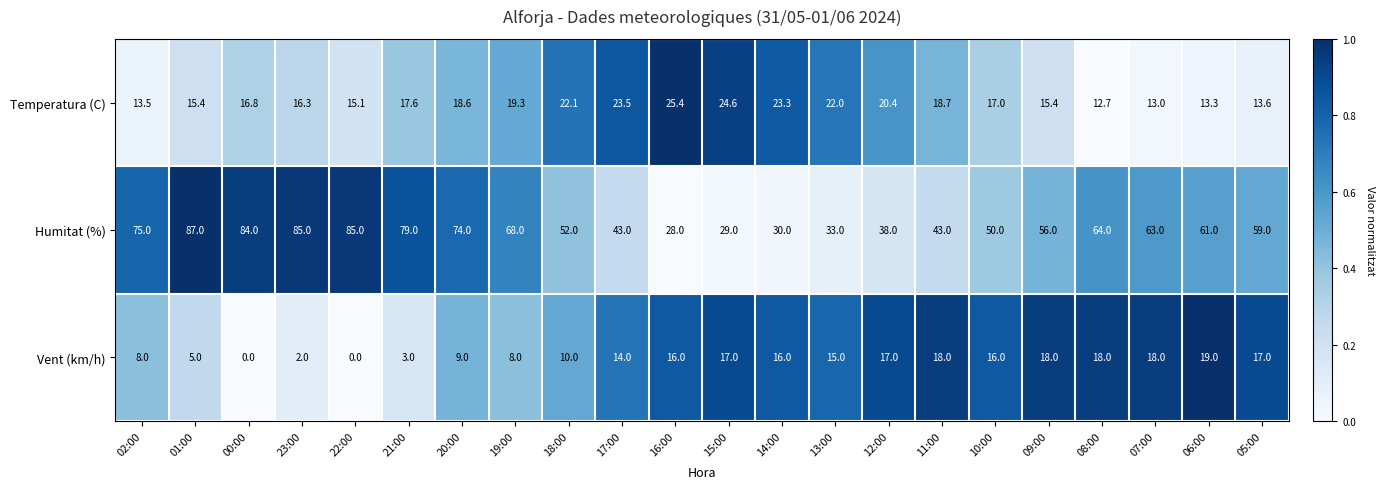

Which series has the largest total across all categories?

Humitat (%)